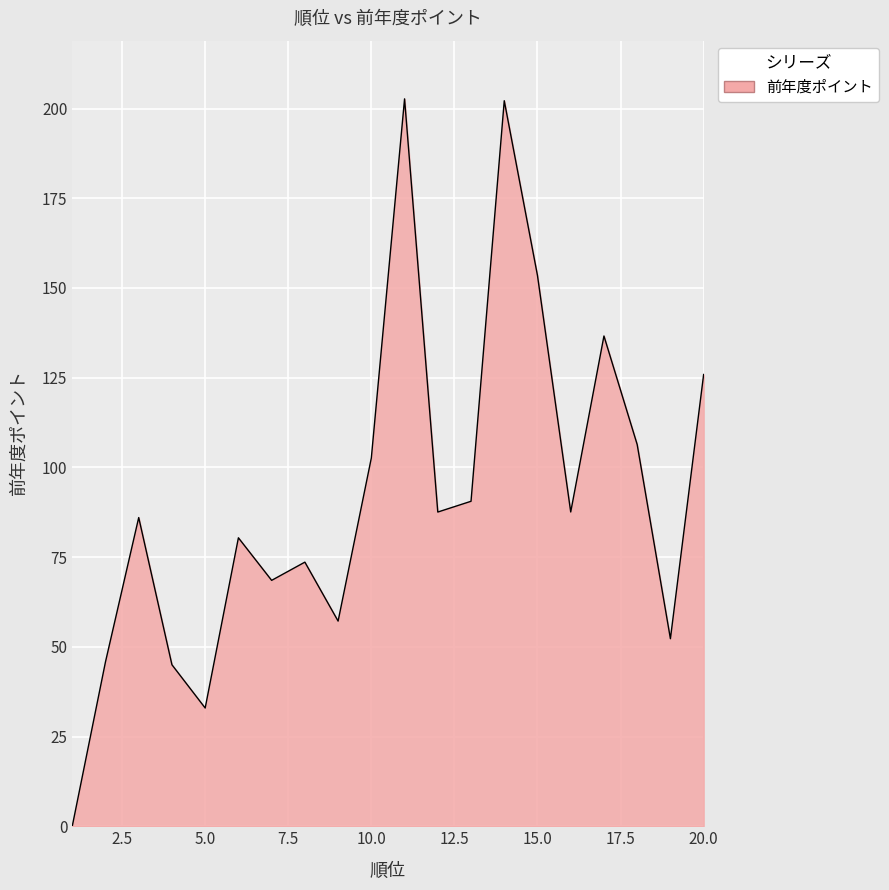

What is the greatest value displayed?

202.7